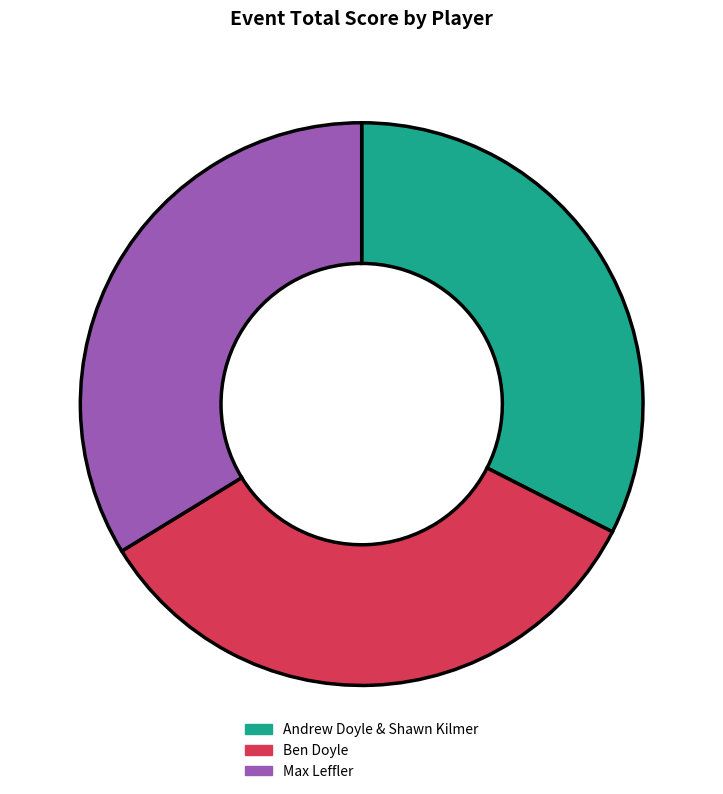

The Andrew Doyle & Shawn Kilmer slice represents 42% of the pie. True or false?

False